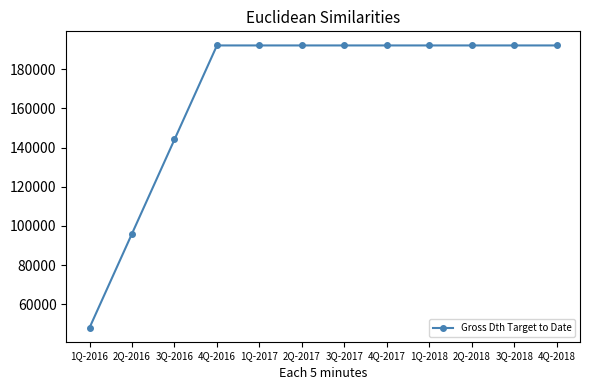

What is the change in value from 2Q-2016 to 3Q-2016?

+48030.3